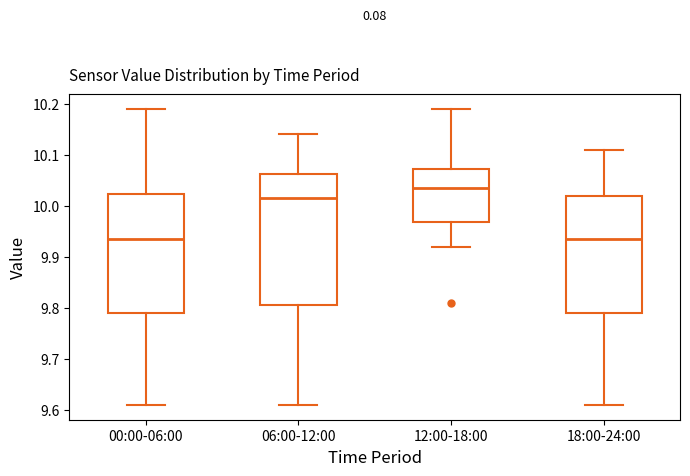

Reading left to right, read every box against the y-axis: the position of its median line, the range the box covers, and the ends of its whiskers. The values are not printed on the chart, so give them approximately, as read against the axis.

00:00-06:00: median 9.94, box 9.79 to 10.02, whiskers 9.61 to 10.19
06:00-12:00: median 10.02, box 9.81 to 10.06, whiskers 9.61 to 10.14
12:00-18:00: median 10.04, box 9.97 to 10.07, whiskers 9.92 to 10.19
18:00-24:00: median 9.94, box 9.79 to 10.02, whiskers 9.61 to 10.11